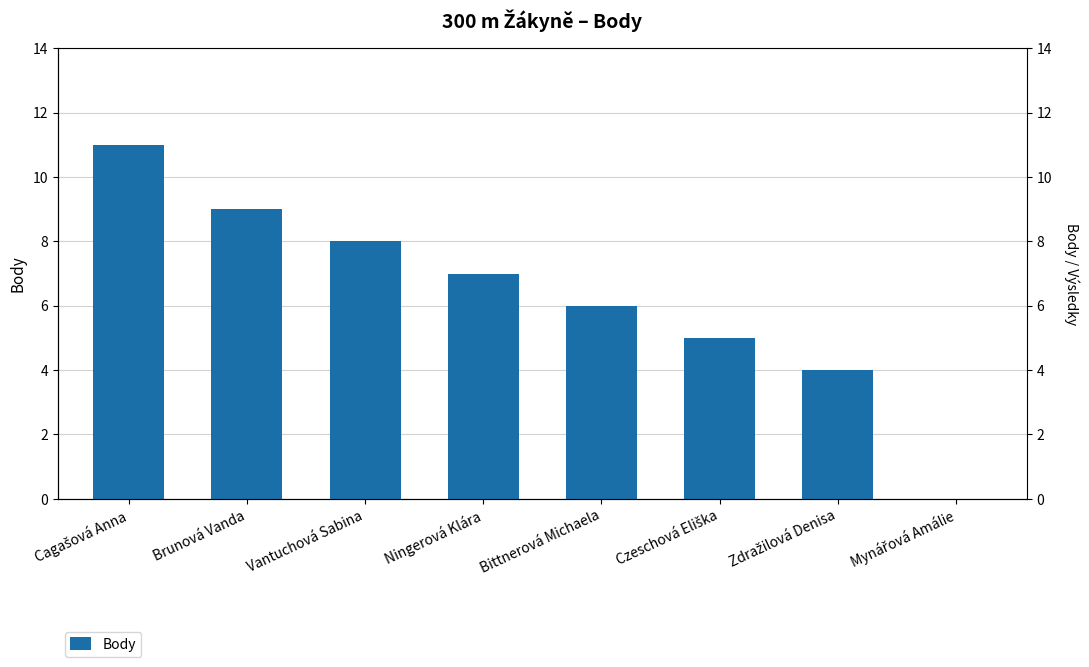

What is the label of the 2nd bar from the right?

Zdražilová Denisa